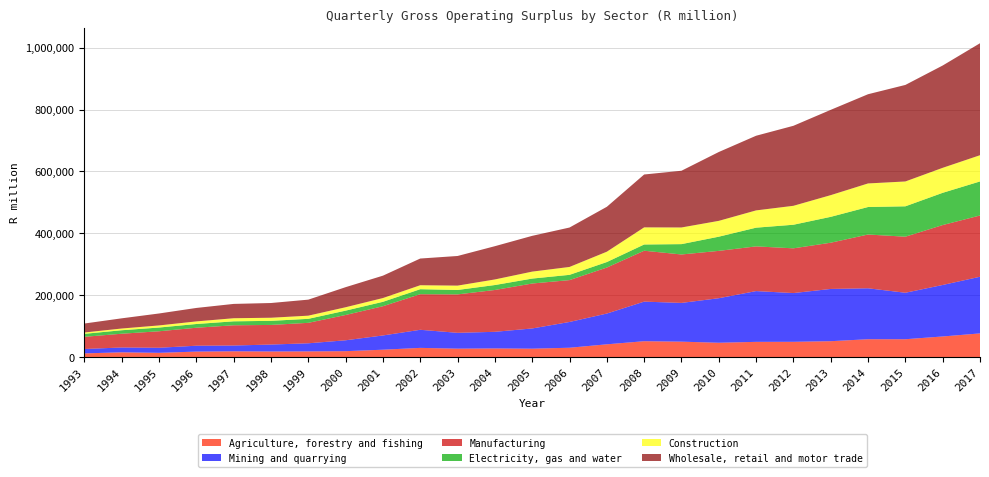

Reading right to left, list all the values displayed in this chart.

Agriculture, forestry and fishing: 76317.6	66420.4	57509.4	57498.2	51149.1	49162.6	49004.7	46111.2	49653.4	51083.0	41053.2	29992.8	26950.0	27770.0	27036.5	29537.6	23630.2	18893.8	18182.2	17916.4	18528.3	17560.3	13512.8	15213.7	11722.1
Mining and quarrying: 183118.0	166446.1	150218.5	164657.5	168892.7	157547.9	164096.4	143950.3	125223.6	127968.0	99450.9	83308.4	65358.0	53688.7	51170.2	58471.6	46054.0	35200.9	26172.2	22398.5	18635.5	18976.2	16414.9	15608.9	14241.5
Manufacturing: 198033.7	193660.2	181163.5	173810.4	149415.1	144585.8	144478.6	153019.6	156551.6	164510.7	148664.6	135302.0	145271.1	135220.8	124172.7	115012.1	94514.2	81758.7	66143.6	63378.6	65421.1	58115.9	53309.8	44467.1	39346.6
Electricity, gas and water: 110019.8	104213.4	98223.1	88878.7	83633.4	76256.1	60493.4	45848.1	33466.7	20156.2	17818.1	17005.3	15966.2	16010.0	14328.8	16210.9	14256.0	14070.6	12924.9	13241.8	12769.4	12065.9	12052.6	11277.6	9683.9
Construction: 84756.3	80796.7	80300.4	76193.5	70118.1	61199.2	55830.5	51165.7	53815.2	55349.0	33401.7	25517.2	22496.0	18035.4	14069.0	12795.6	12158.9	10938.0	10233.4	10023.1	10003.0	8399.1	6807.1	5544.9	4259.7
Wholesale, retail and motor trade: 361944.3	330671.5	312009.2	288359.0	275733.3	258622.8	241306.2	222537.4	183354.0	170889.4	145157.5	127406.3	115636.5	107502.0	95779.0	86306.0	72340.8	64901.6	51787.0	47594.1	46300.8	43493.8	38619.1	32966.8	29011.0